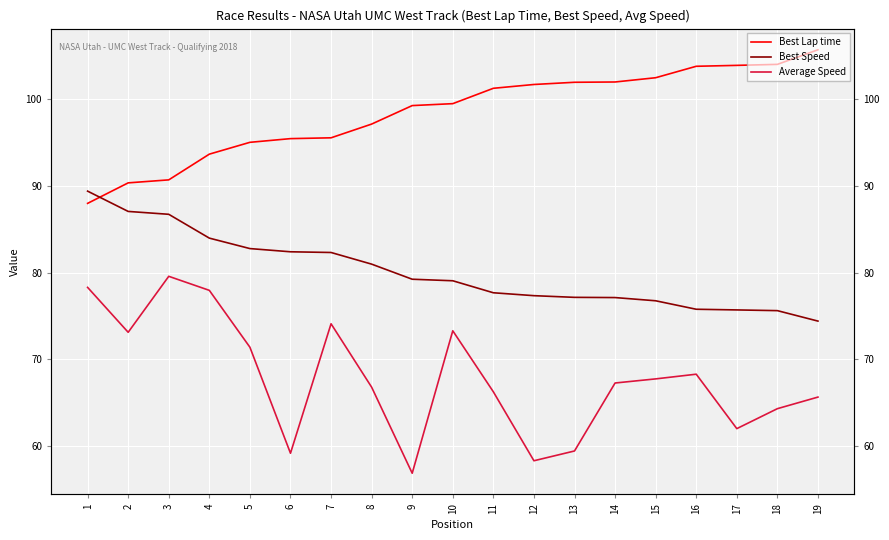

Is it true that Average Speed equals 62.0 at 17?

True